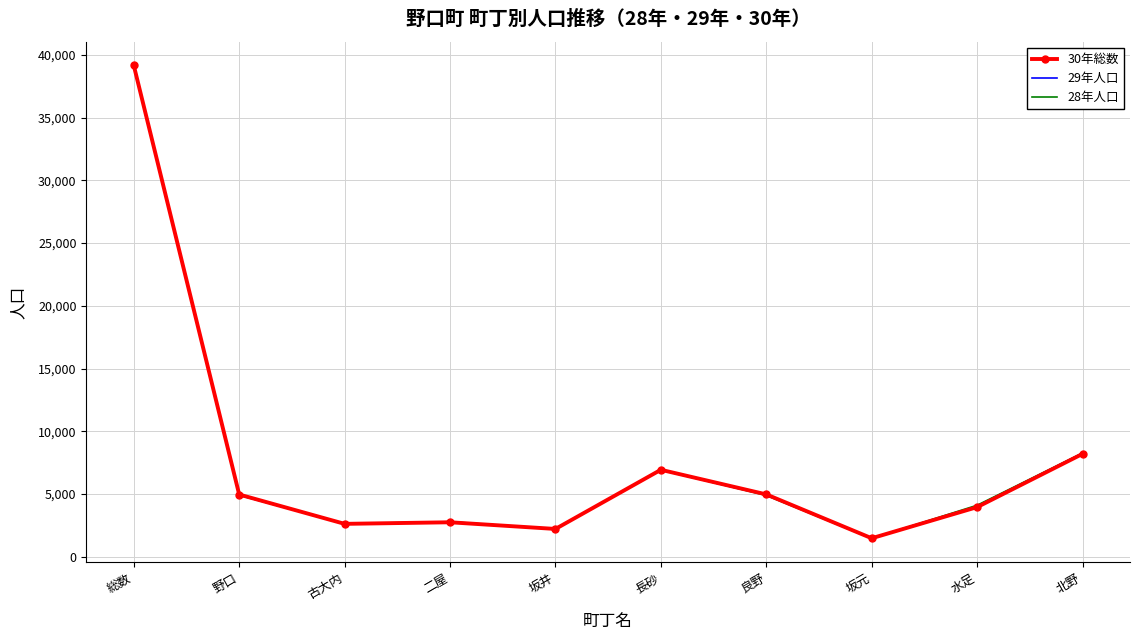

What is the total value across all series at 坂元?

4410